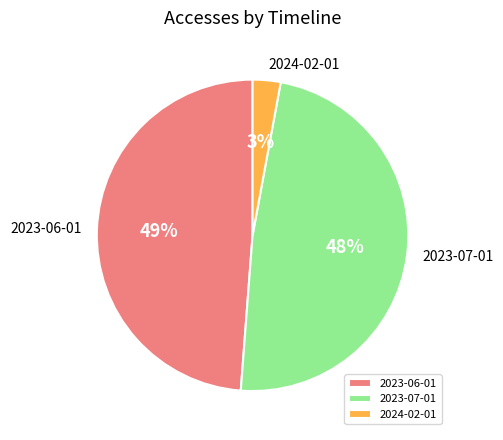

Count the number of slices in the pie.

3